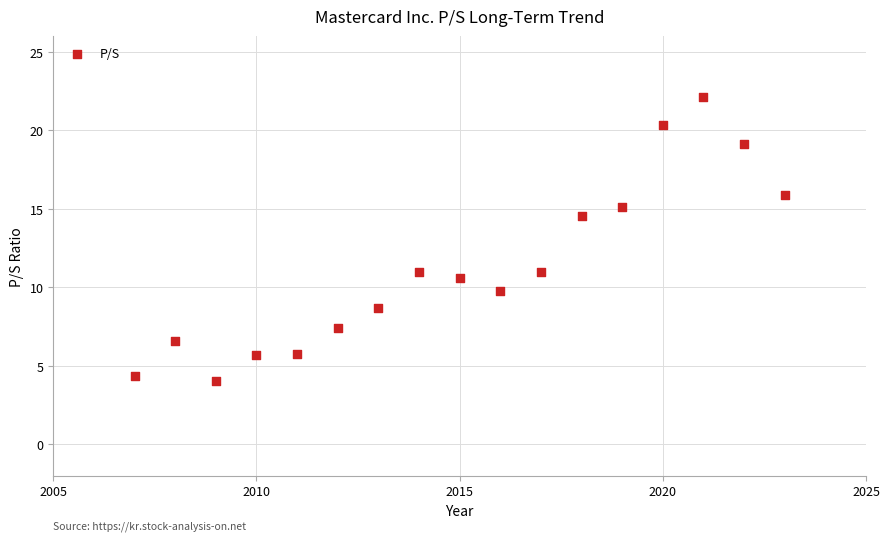

What Y value in the scatter plot is closest to 13?

14.5